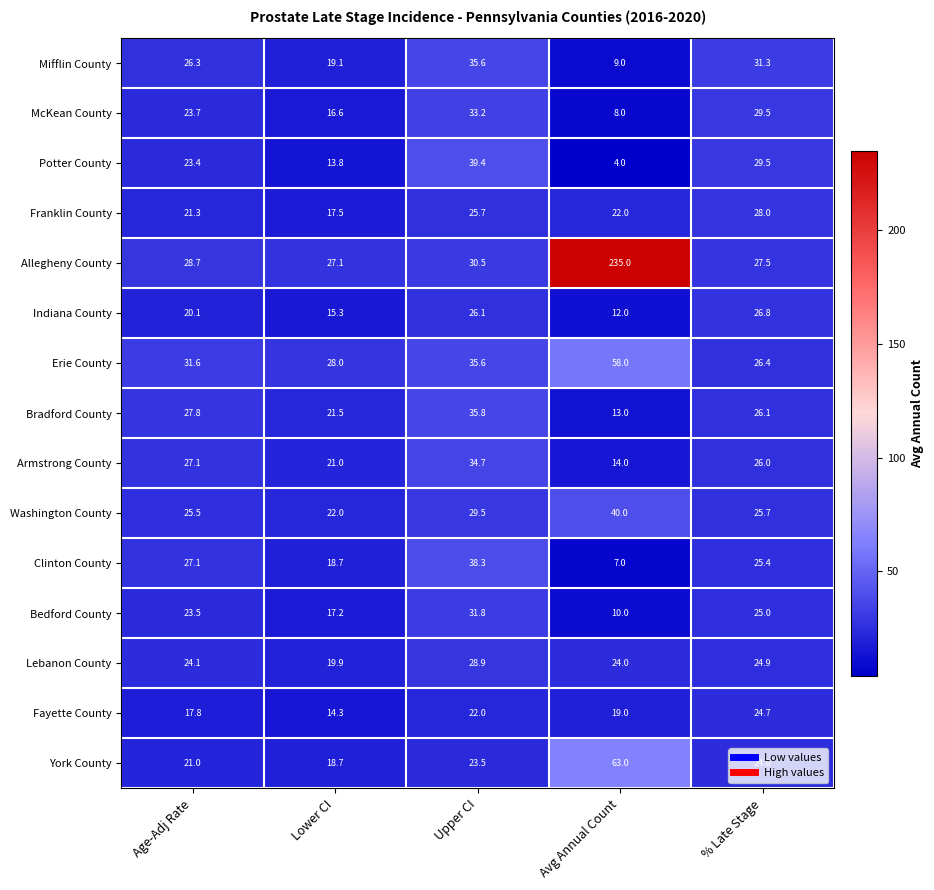

What is the difference between the maximum and minimum values in the Bradford County series?

22.8